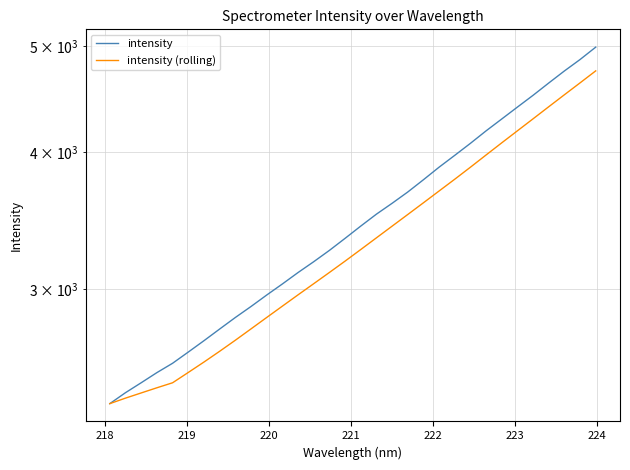

Rank the series by their average value, from highest to lowest.

intensity, intensity (rolling)